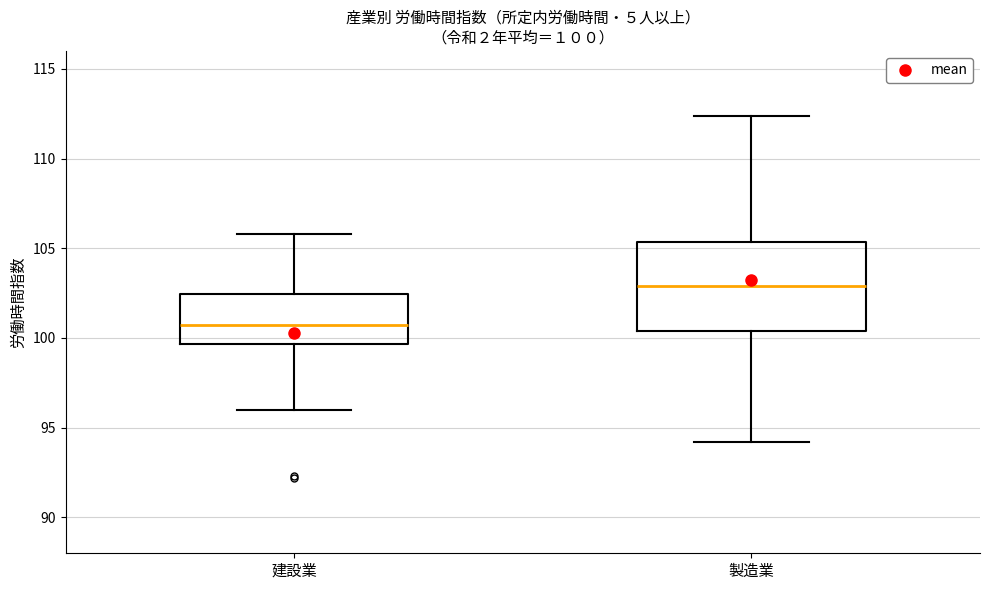

Which box has the lowest median line?

建設業